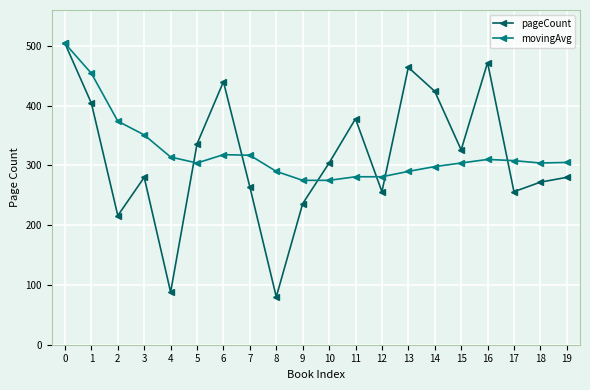

What is the total value across all series at 14?

722